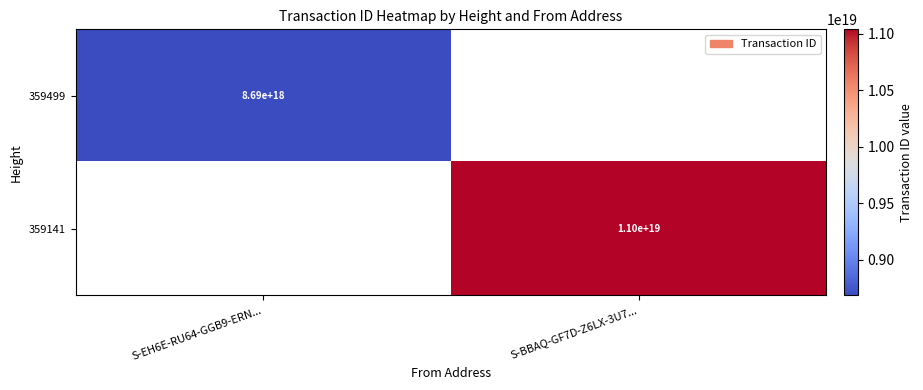

Is it true that 359141 equals 6741247330065606656 at S-BBAQ-GF7D-Z6LX-3U7...?

False